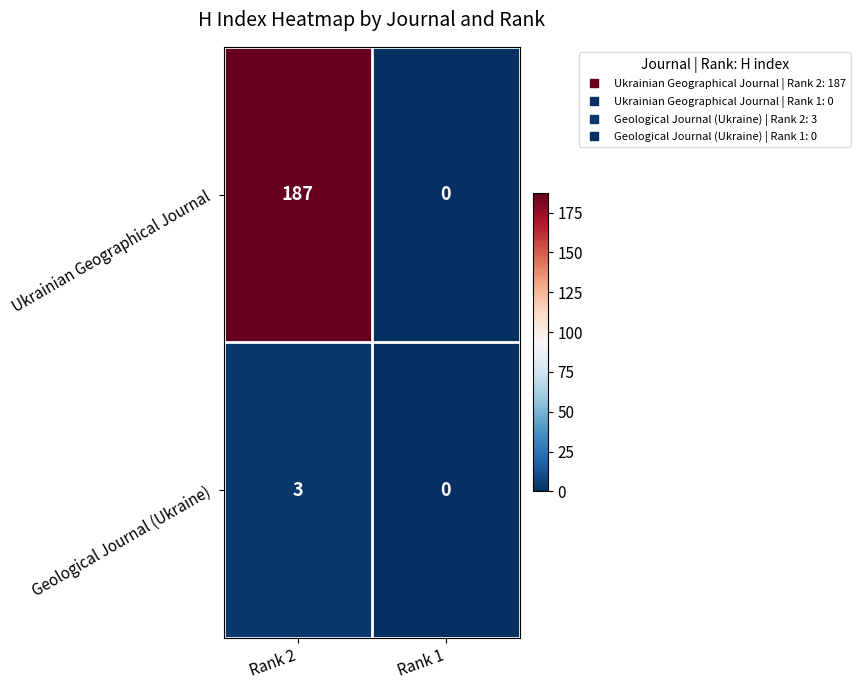

What is the total value across all series at Rank 2?

190